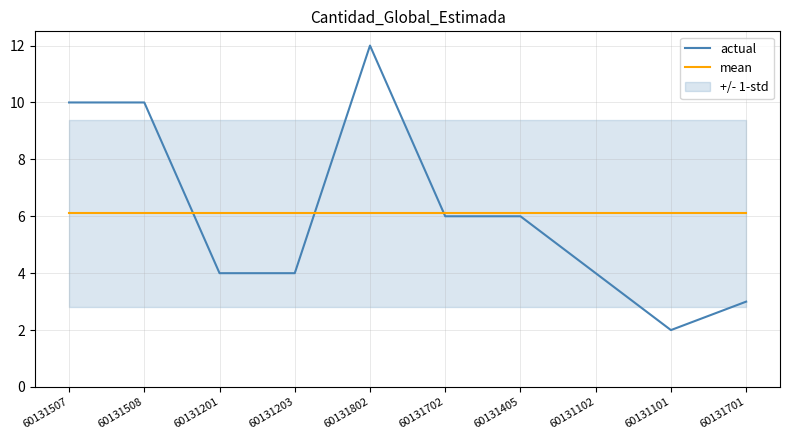

Between 60131203 and 60131802, which is larger?

60131802